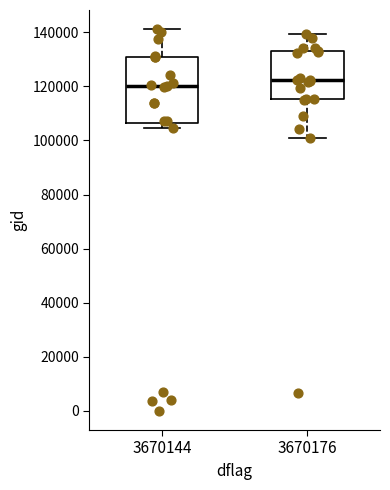

Reading left to right, read every box against the y-axis: the position of its median line, the range the box covers, and the ends of its whiskers. The values are not printed on the chart, so give them approximately, as read against the axis.

3670144: median 120000, box 106000 to 130000, whiskers 104000 to 142000
3670176: median 122000, box 116000 to 132000, whiskers 100000 to 140000